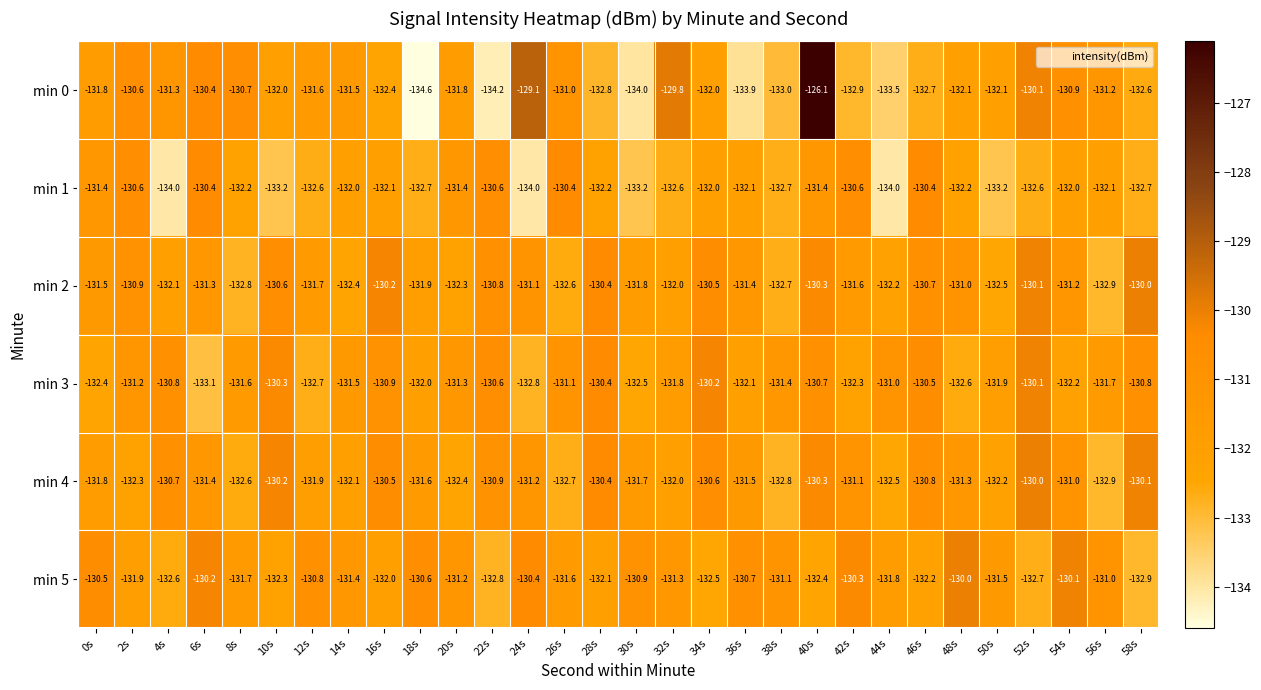

What is the difference between the highest and lowest values at 54s?

2.1